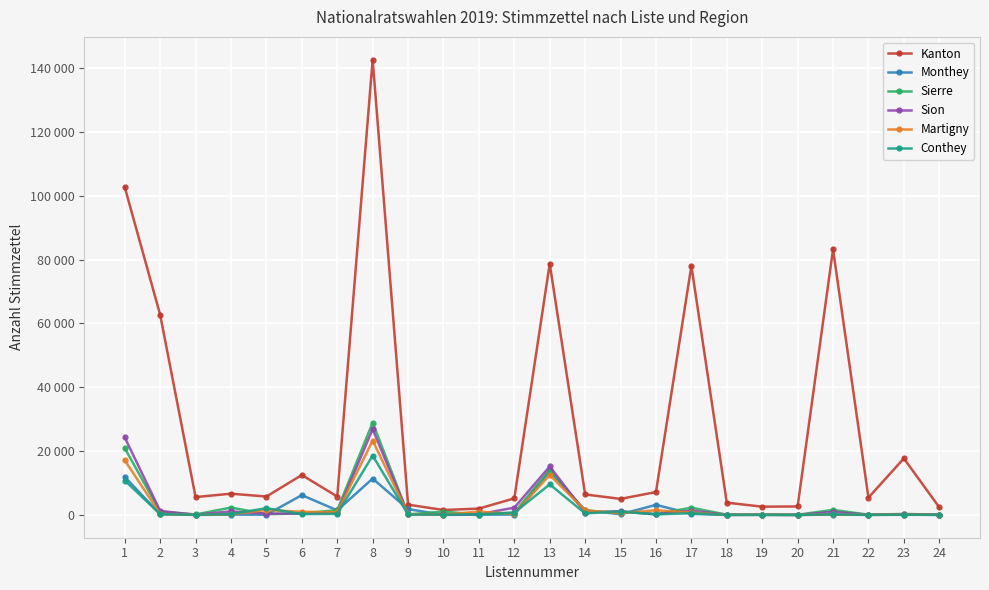

What is the spread (max minus min) of values at 8?

131246